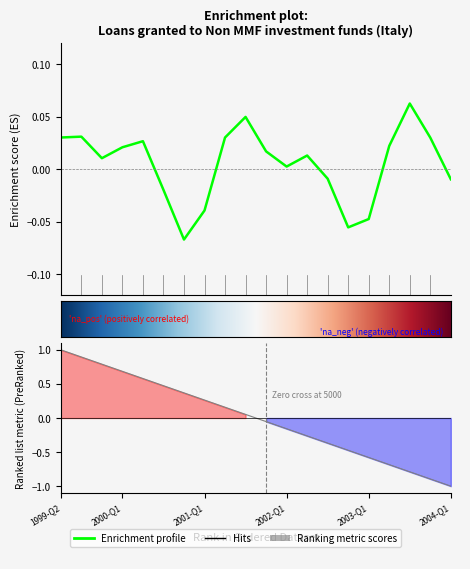

True or false: UNIT_MULT and DECIMALS intersect in this chart.

False